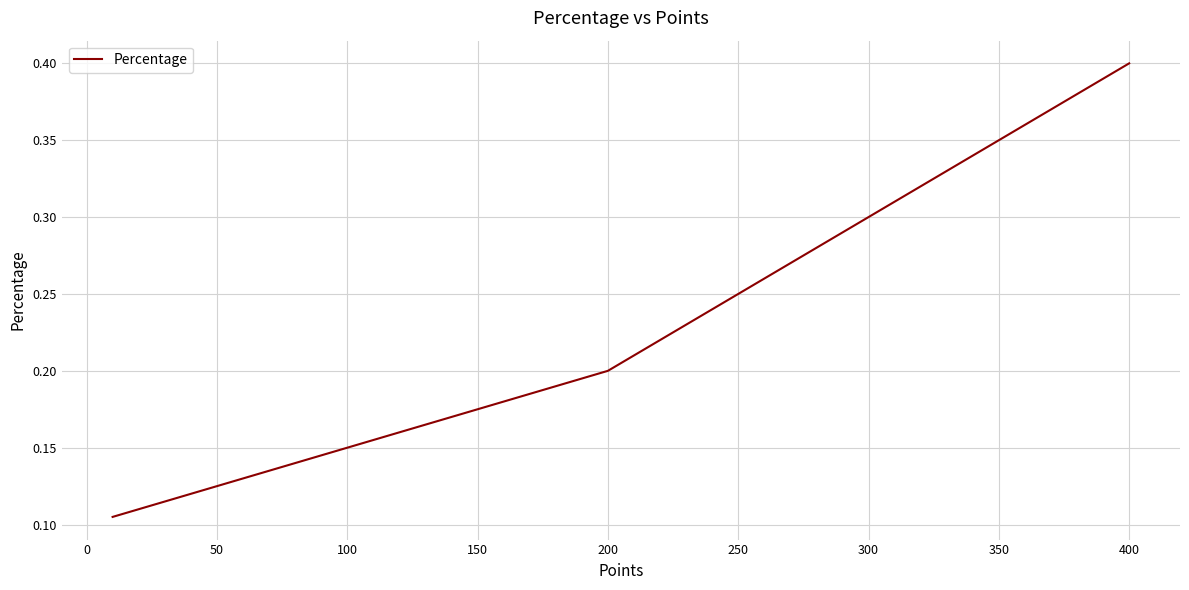

True or false: the data has more than 2 interior local peaks.

False